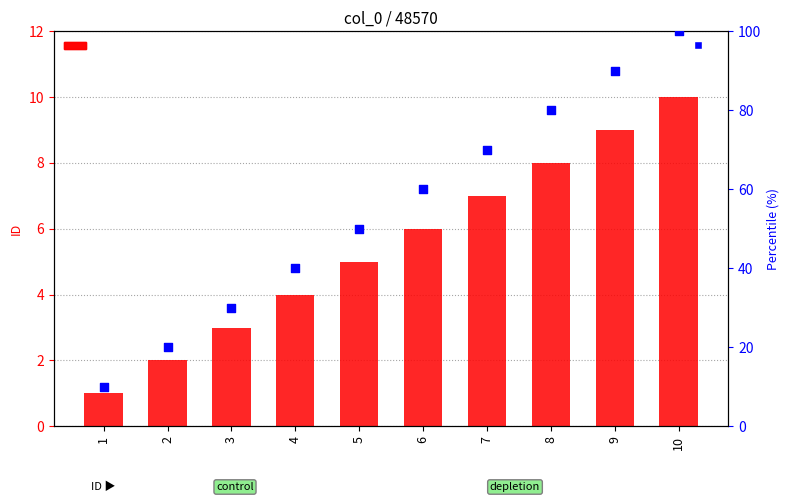

Which series contains the highest Y value?

percentile rank within the sample